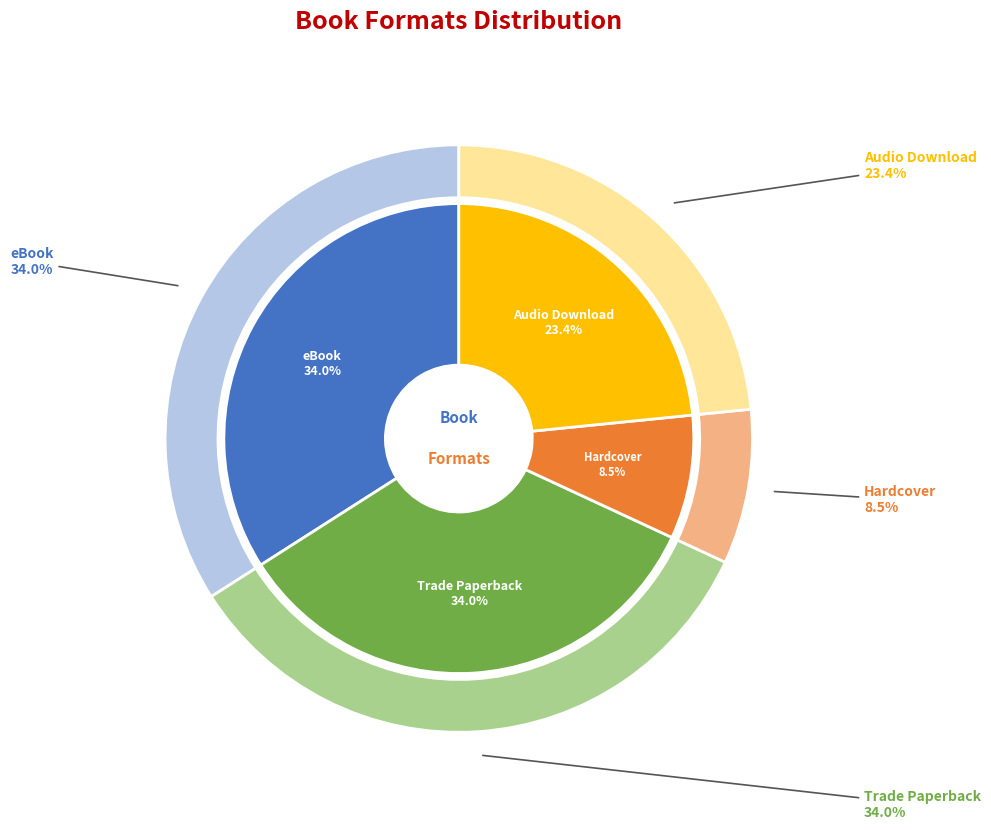

Is it true that Hardcover is 21% of the pie?

False